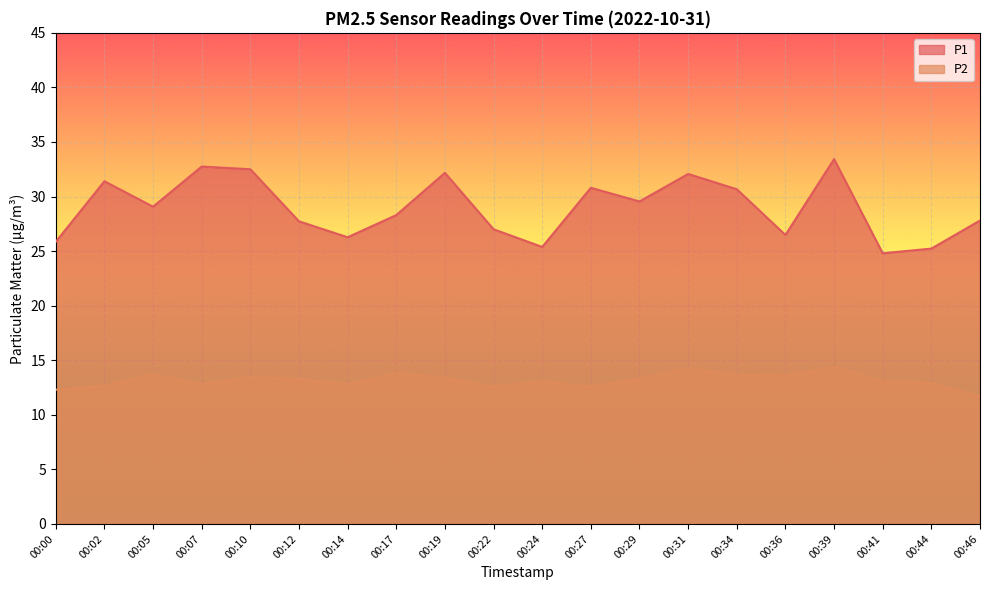

What are all the series names shown in the legend?

P1, P2